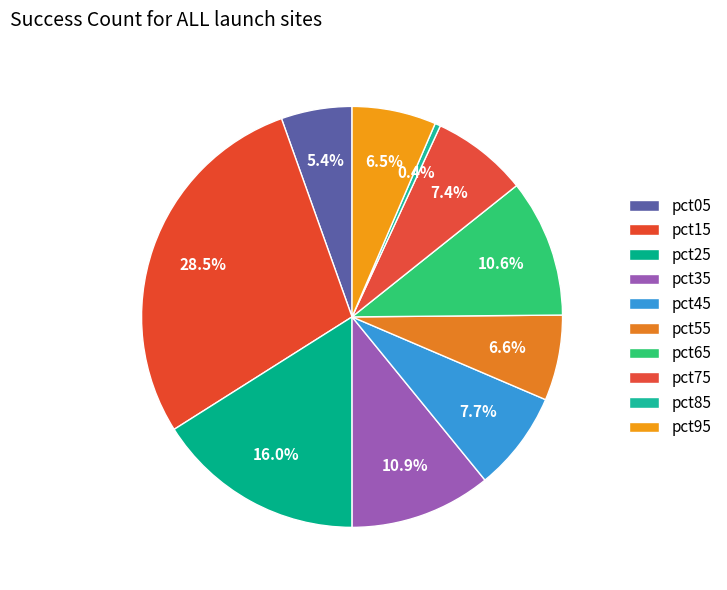

Which slice is the largest?

pct15